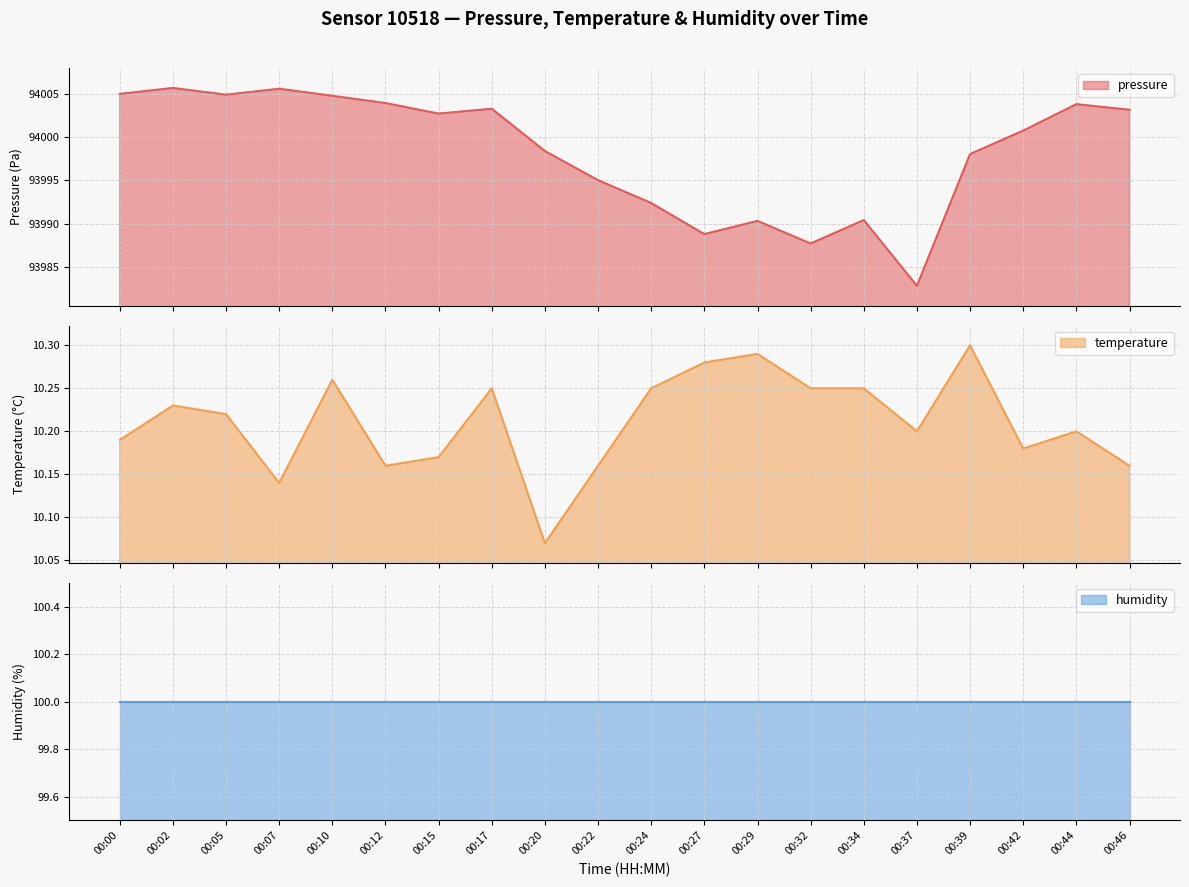

What is the minimum value for pressure?

93982.8